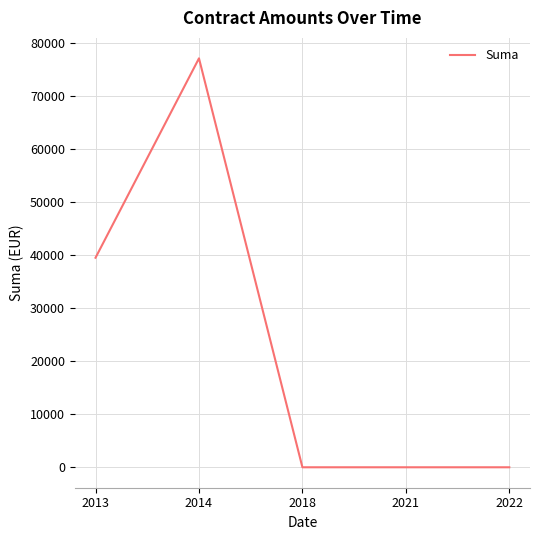

True or false: the data shows 0.0 at 2018.

True